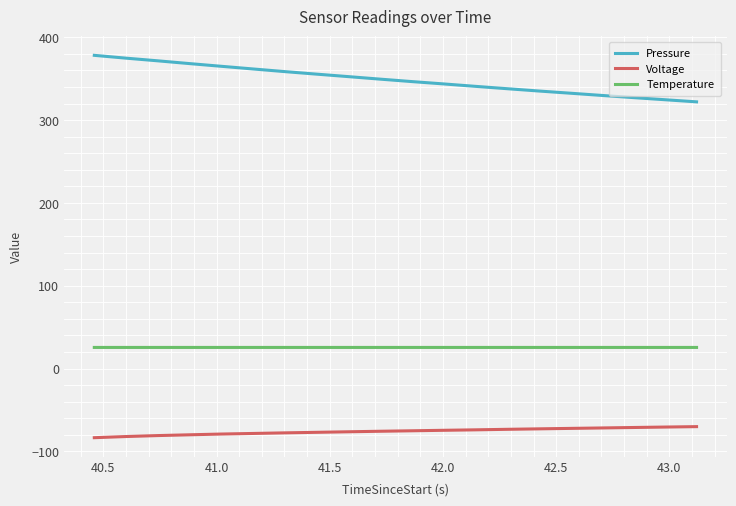

True or false: Voltage and Pressure intersect in this chart.

False